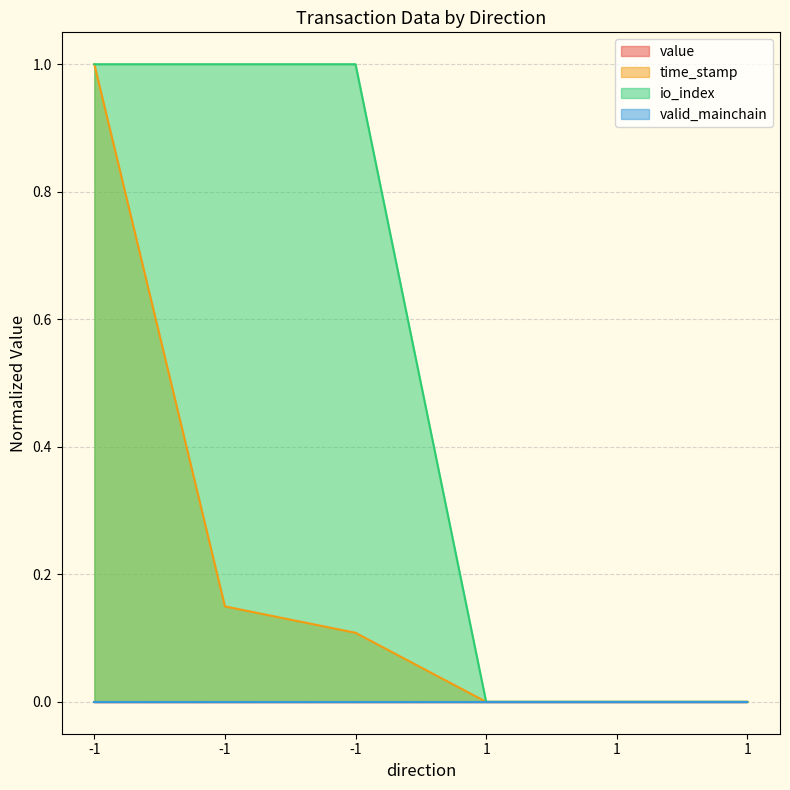

How many values in io_index are above zero?

3